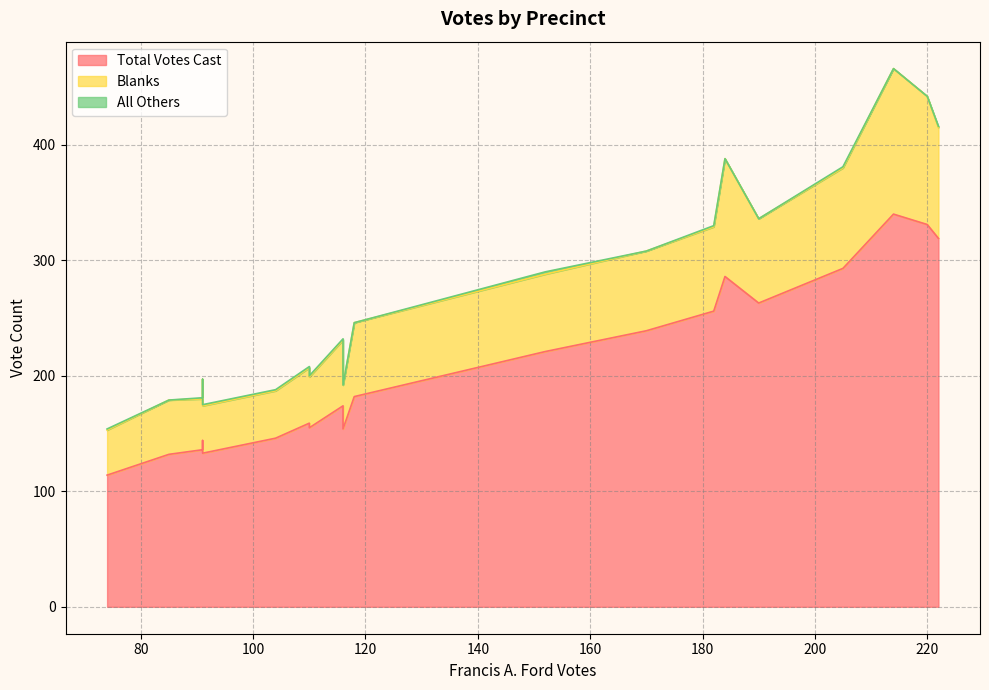

At Barre-2, list the series in order from largest to smallest.

Total Votes Cast, Blanks, All Others